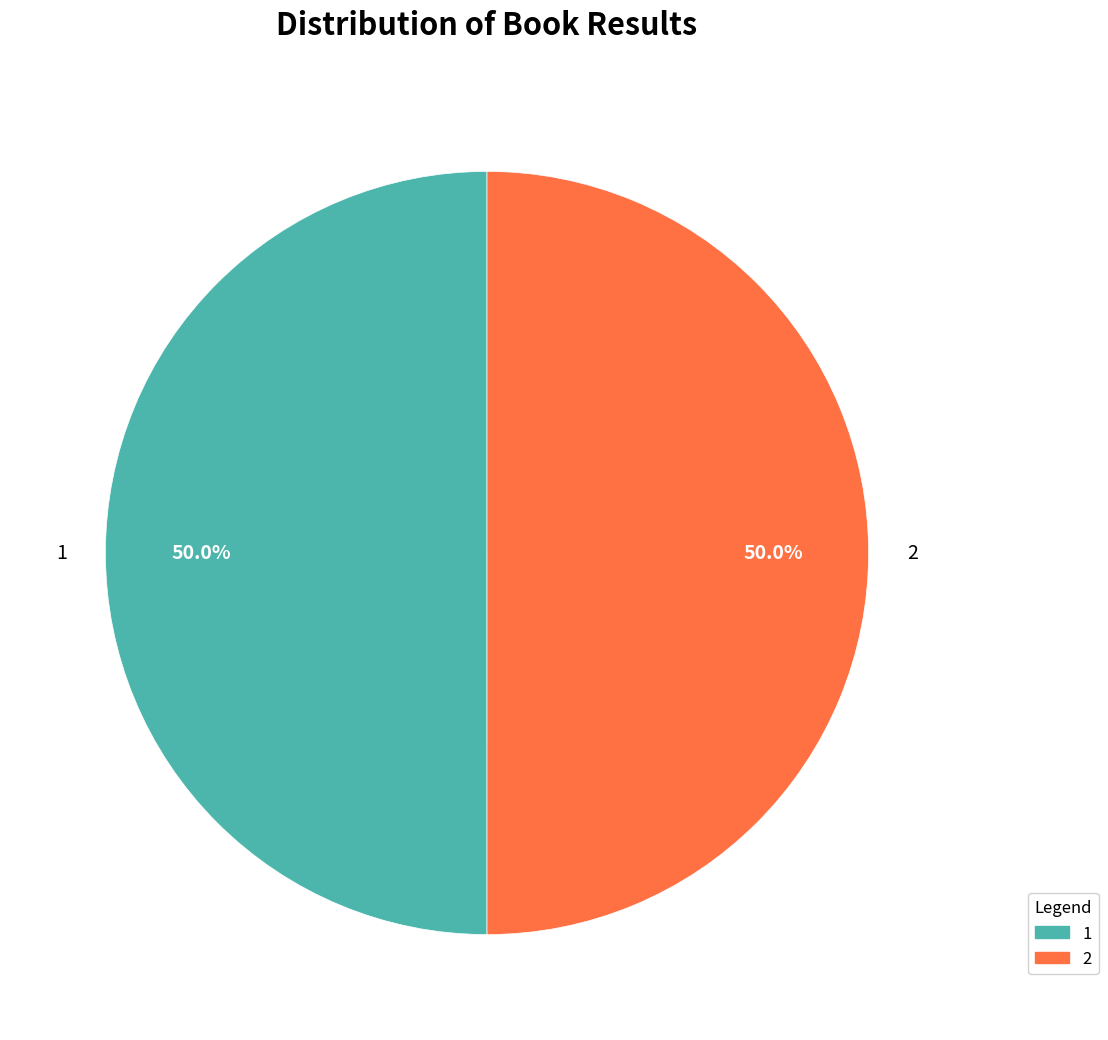

How much of the chart is everything except 1?

50.0%